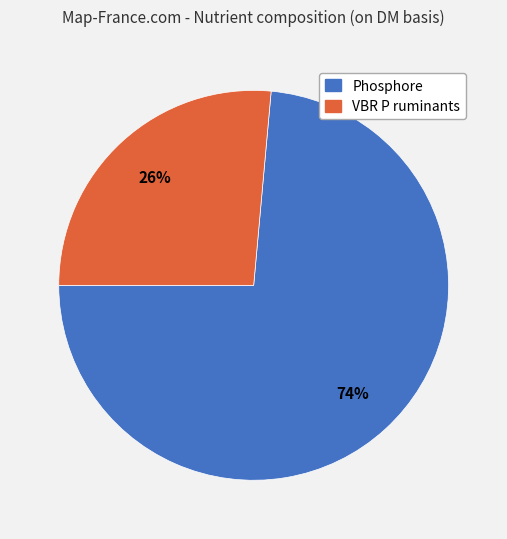

The VBR P ruminants slice represents 21% of the pie. True or false?

False